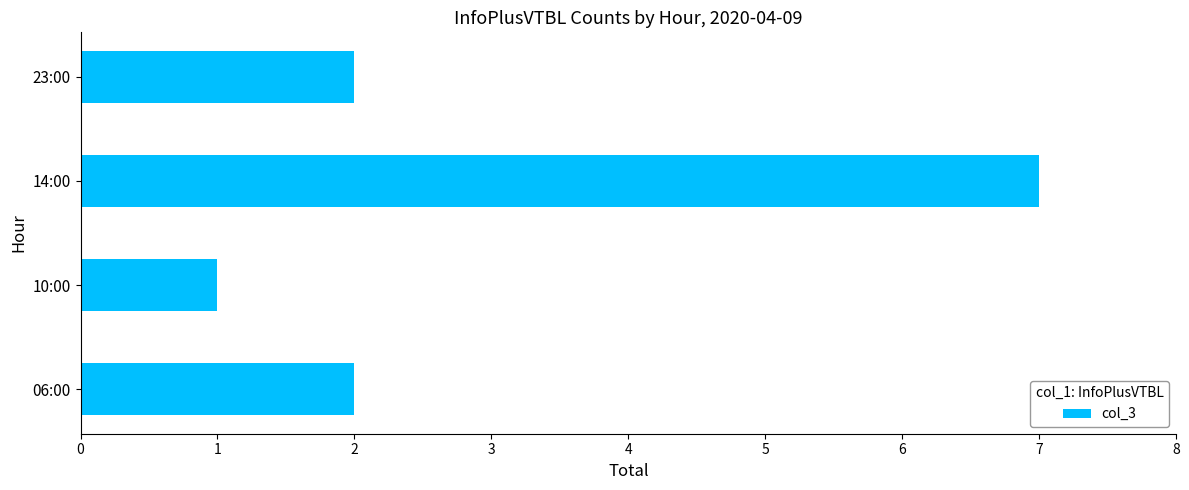

The value at 10:00 is 1. True or false?

True